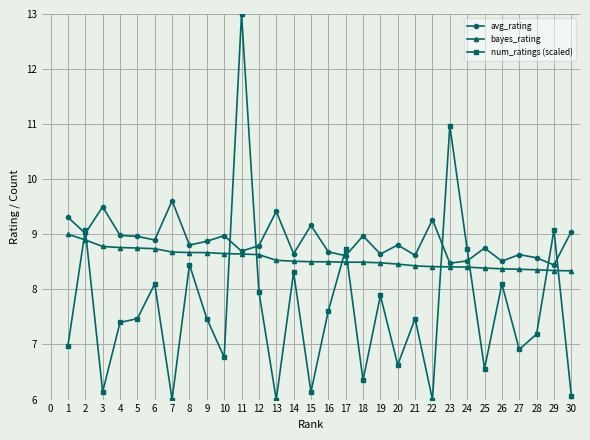

List the series in order of their peak value, lowest first.

bayes_rating, avg_rating, num_ratings (scaled)